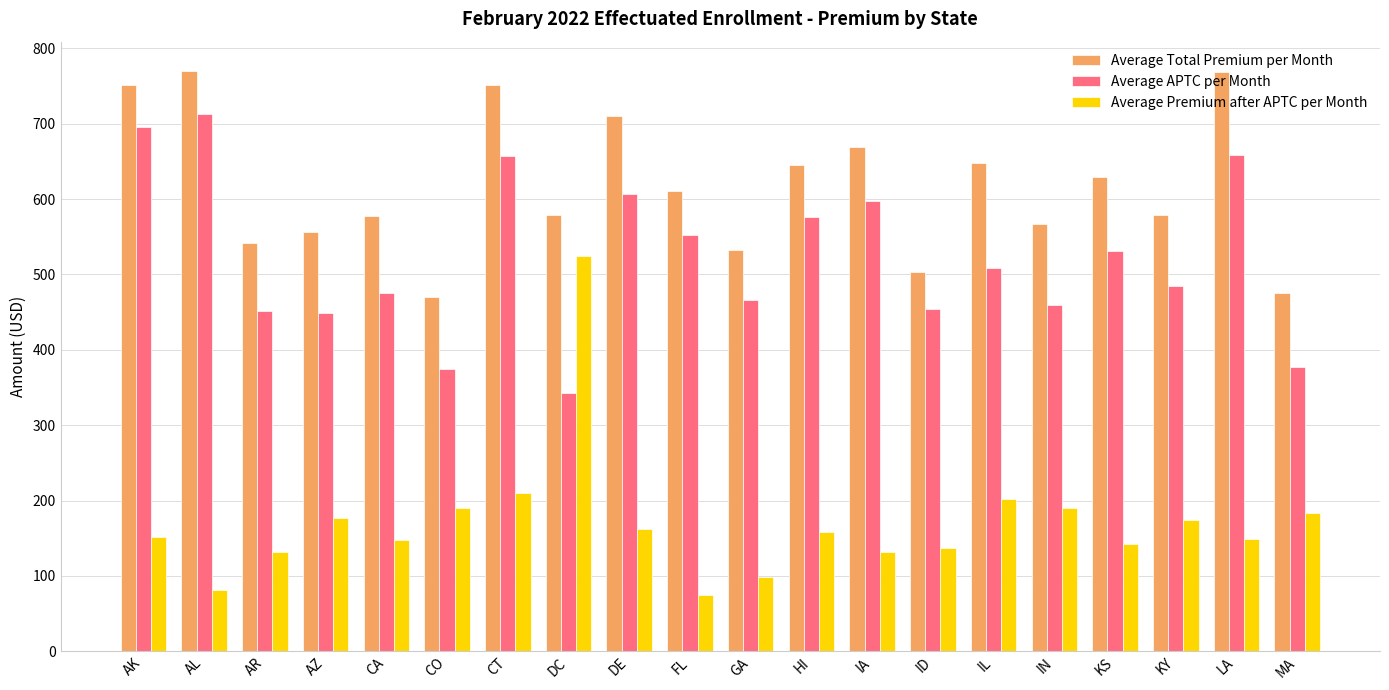

The Average Premium after APTC per Month series shows 258.8 at LA. True or false?

False